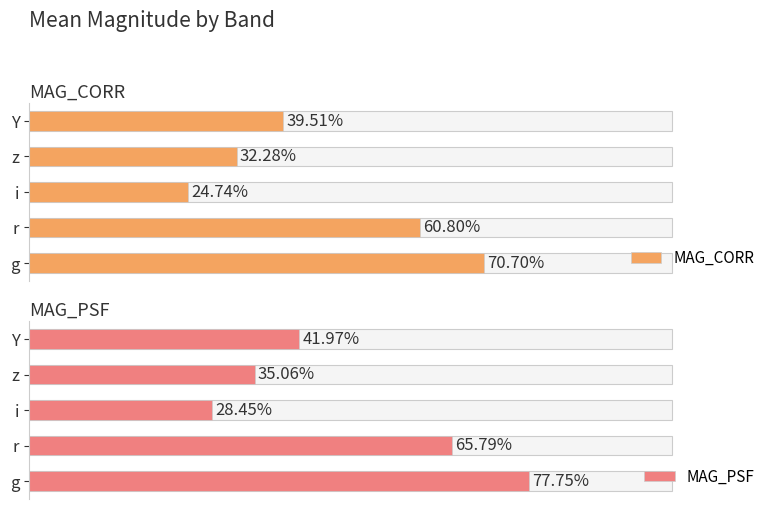

Is the value of MAG_PSF at g greater than the value of MAG_CORR at i?

Yes